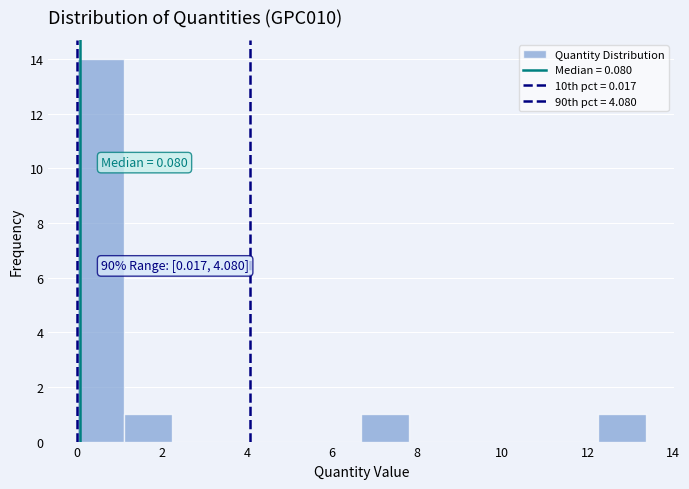

Which range on the x-axis has the tallest bar?

0.0 to 1.2